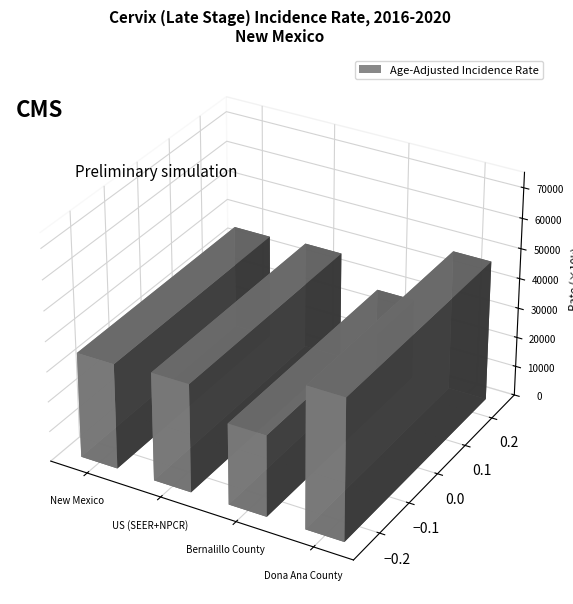

List the labels in order of value, largest first.

Dona Ana County, US (SEER+NPCR), New Mexico, Bernalillo County